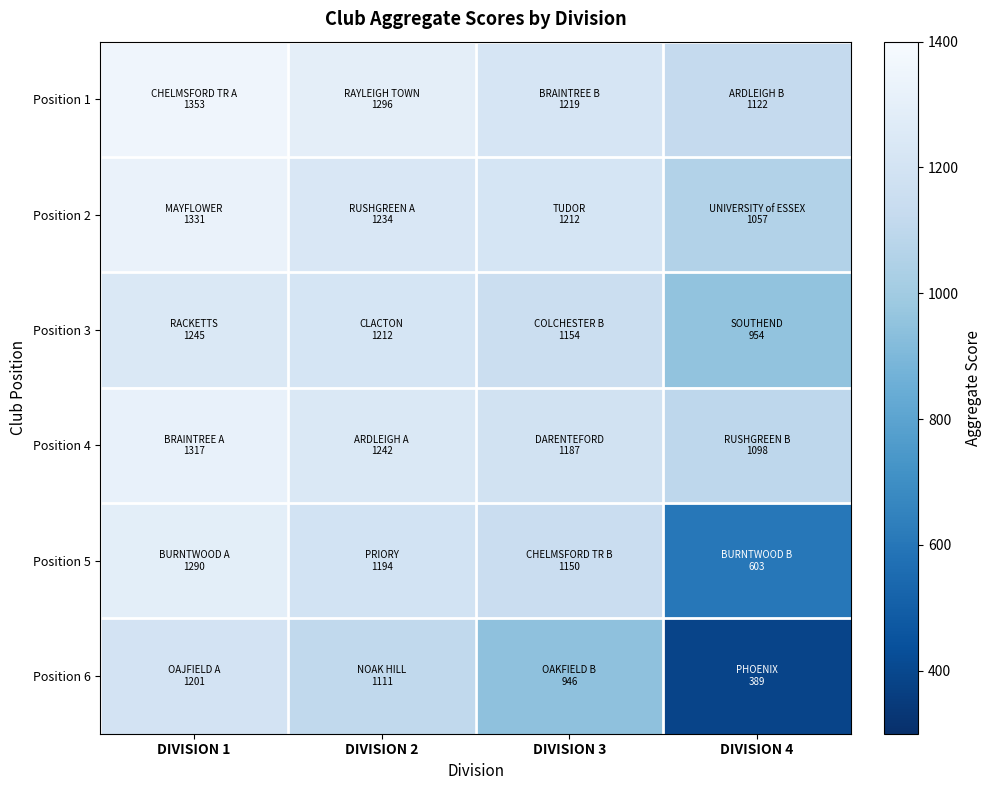

Reading left to right, what are all the values shown in this chart?

Position 1: DIVISION 1=1353	DIVISION 2=1296	DIVISION 3=1219	DIVISION 4=1122
Position 2: DIVISION 1=1331	DIVISION 2=1234	DIVISION 3=1212	DIVISION 4=1057
Position 3: DIVISION 1=1245	DIVISION 2=1212	DIVISION 3=1154	DIVISION 4=954
Position 4: DIVISION 1=1317	DIVISION 2=1242	DIVISION 3=1187	DIVISION 4=1098
Position 5: DIVISION 1=1290	DIVISION 2=1194	DIVISION 3=1150	DIVISION 4=603
Position 6: DIVISION 1=1201	DIVISION 2=1111	DIVISION 3=946	DIVISION 4=389